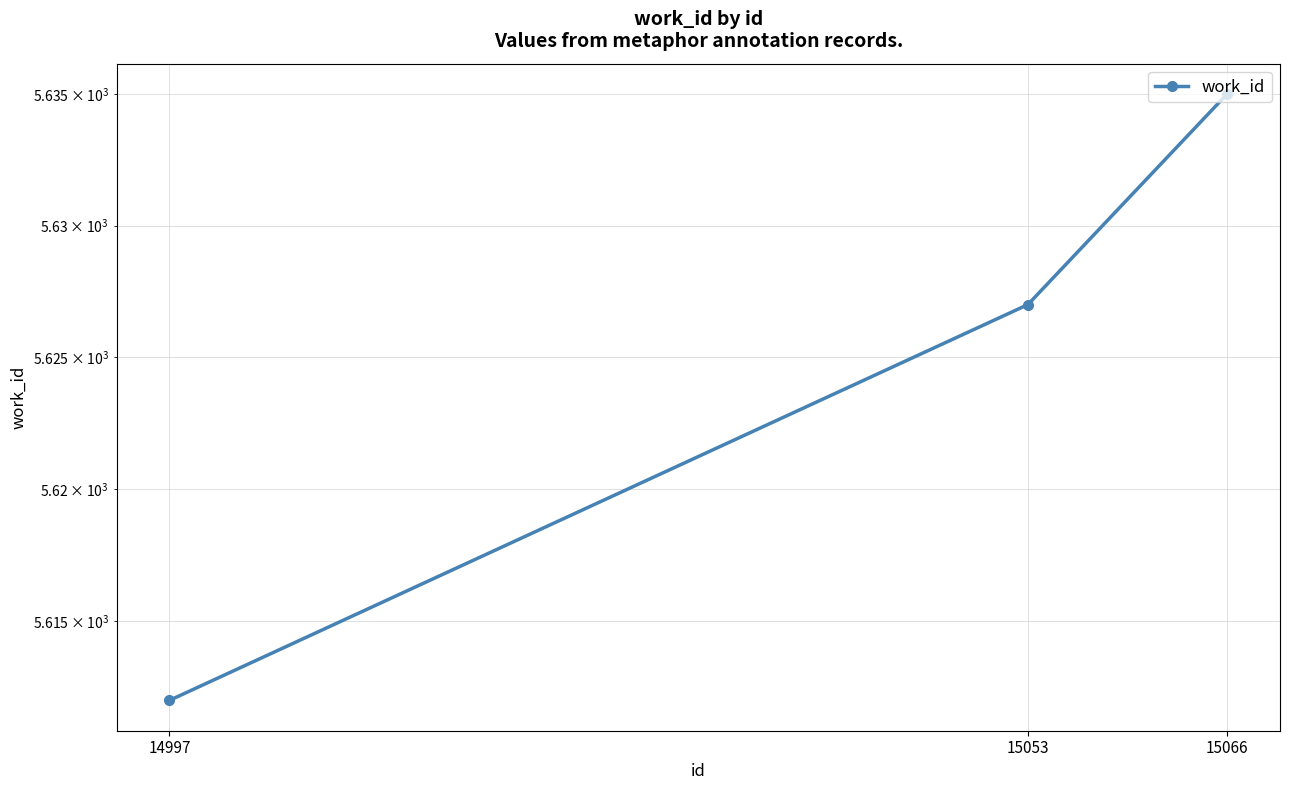

The value at 15053 is 5627. True or false?

True